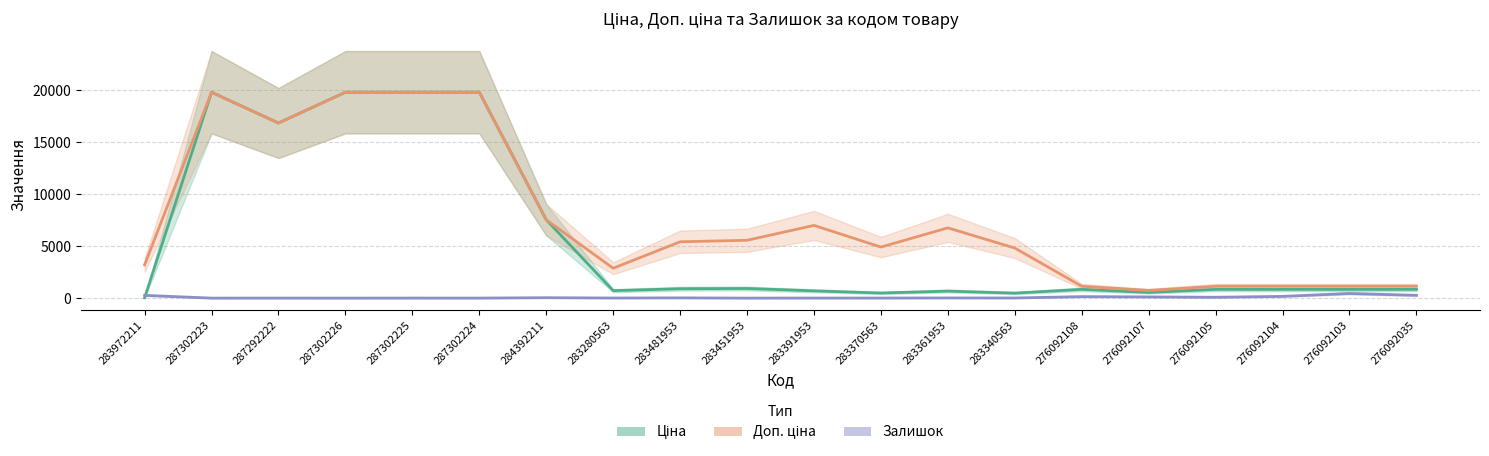

What position from the left is 287302225?

5